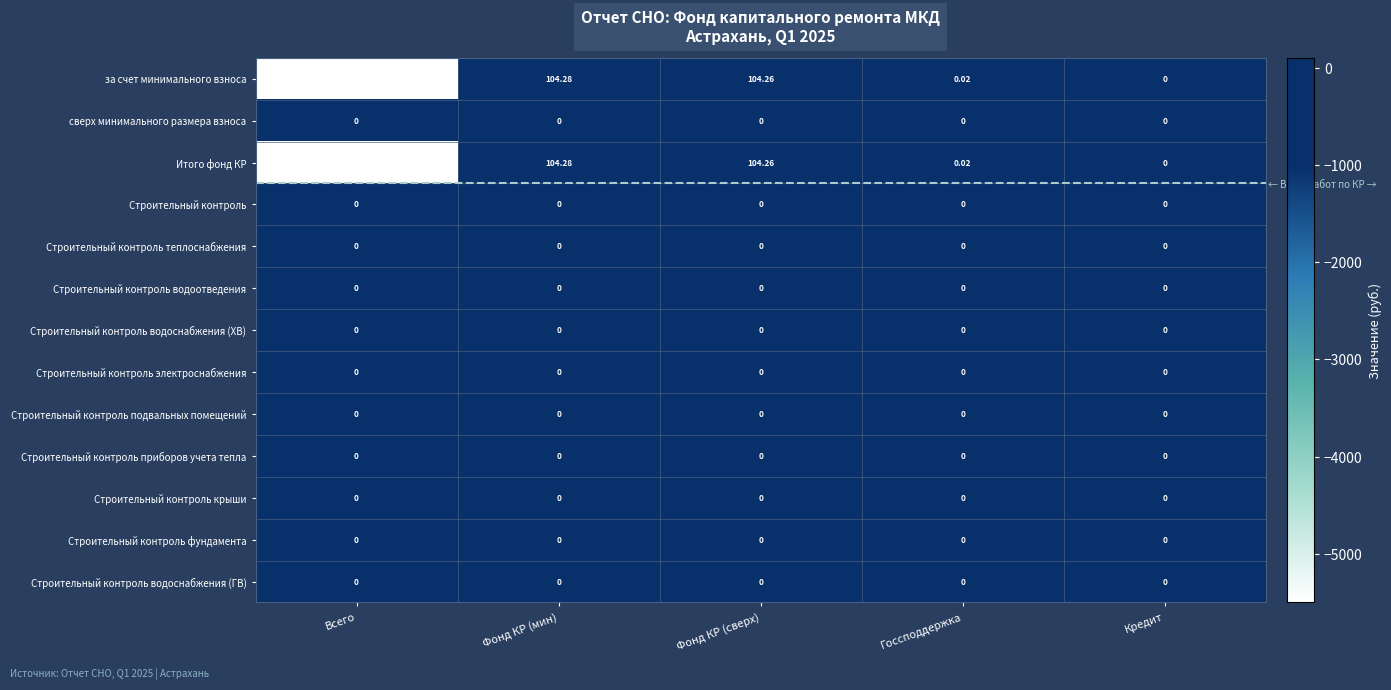

Which category has the highest value across all series?

Фонд КР (мин)